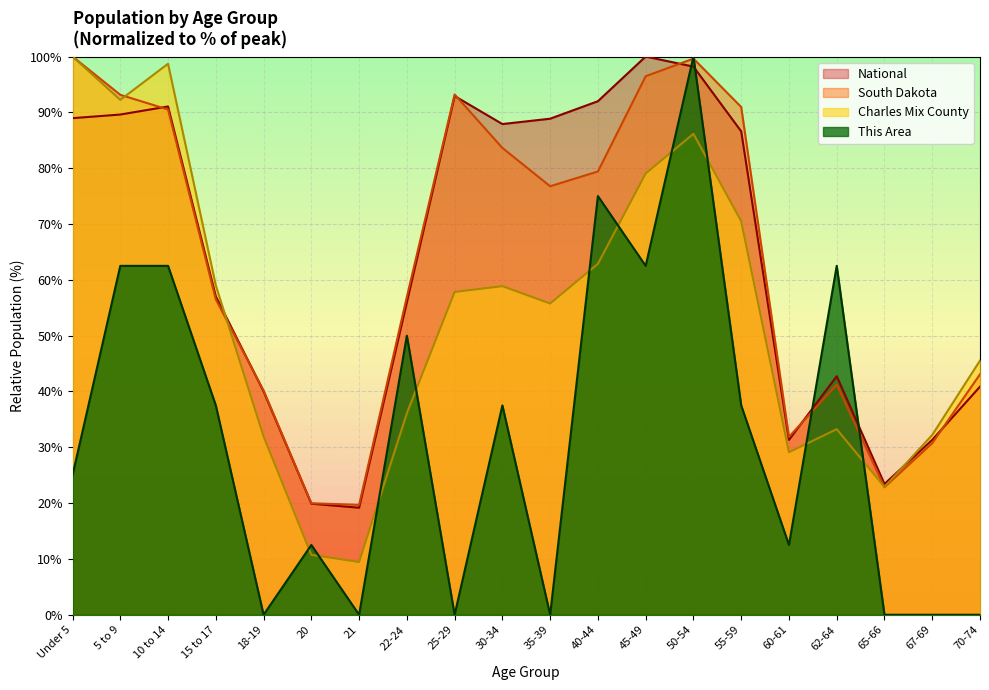

The Charles Mix County series shows 16.2 at 20. True or false?

False